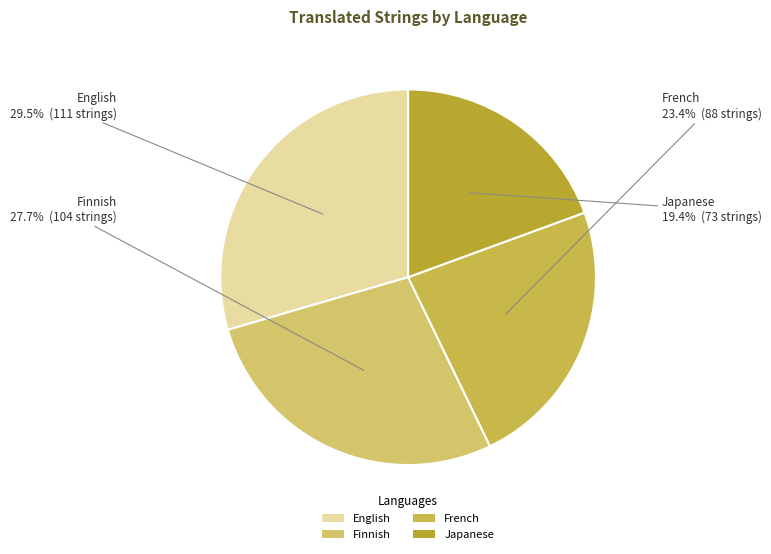

Is there a majority slice in this chart?

No